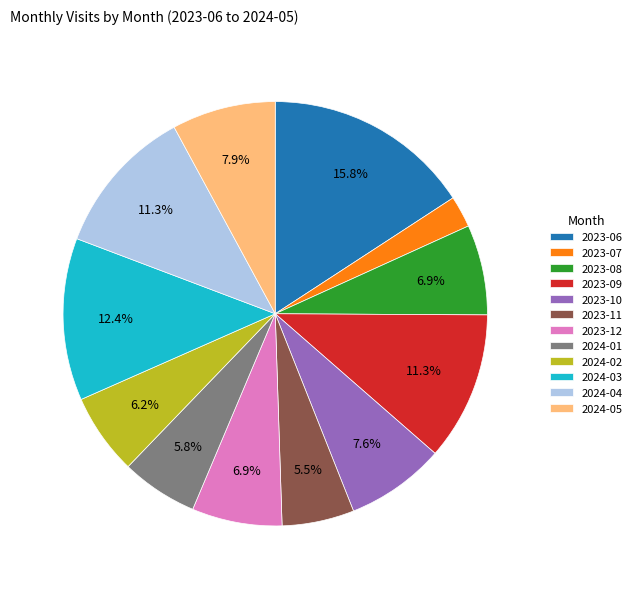

How many segments does this pie chart have?

12